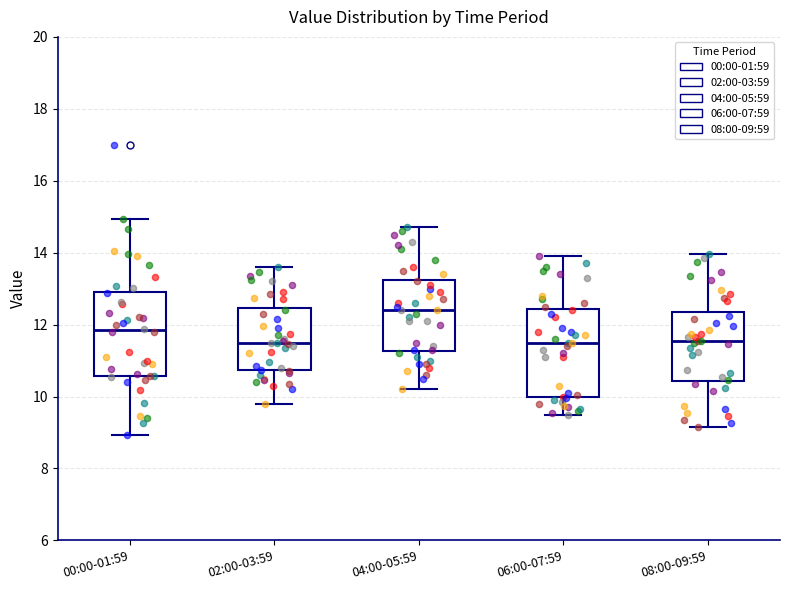

Where is the lower edge of the box for 04:00-05:59 on the y-axis? The values are not printed on the chart, so give them approximately, as read against the axis.

11.2